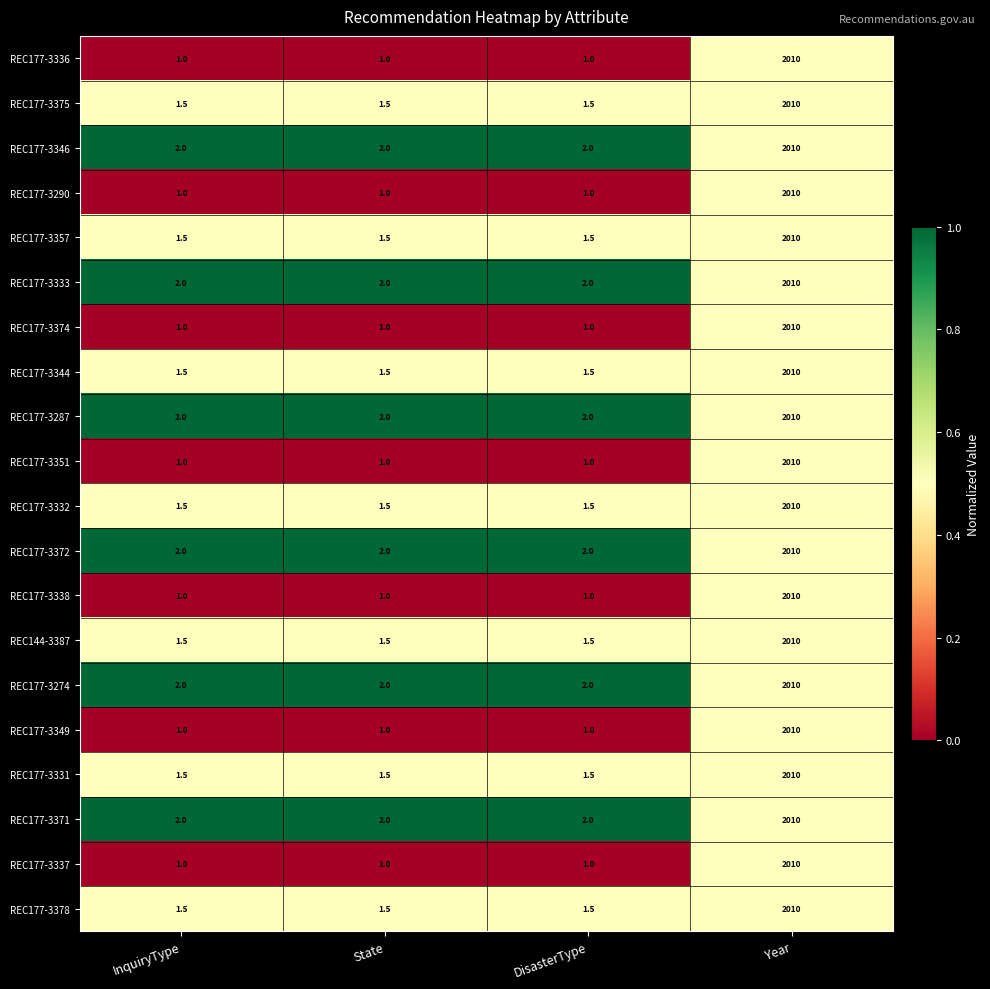

What is the difference between the maximum and minimum values in the REC177-3375 series?

2008.5